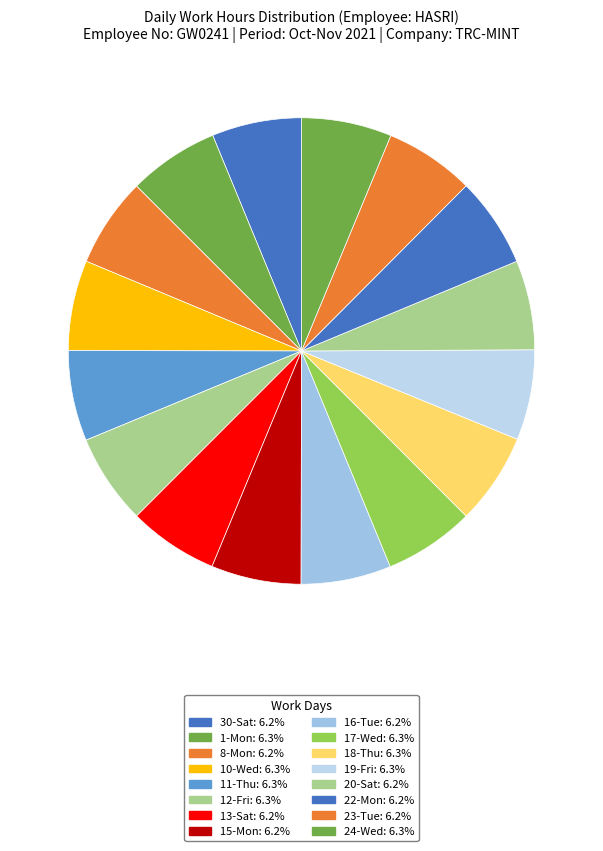

Count the number of slices in the pie.

16